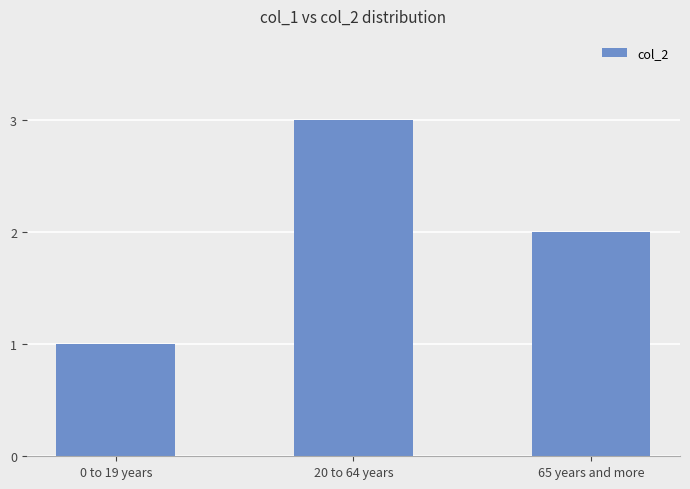

List the labels in order of value, largest first.

20 to 64 years, 65 years and more, 0 to 19 years